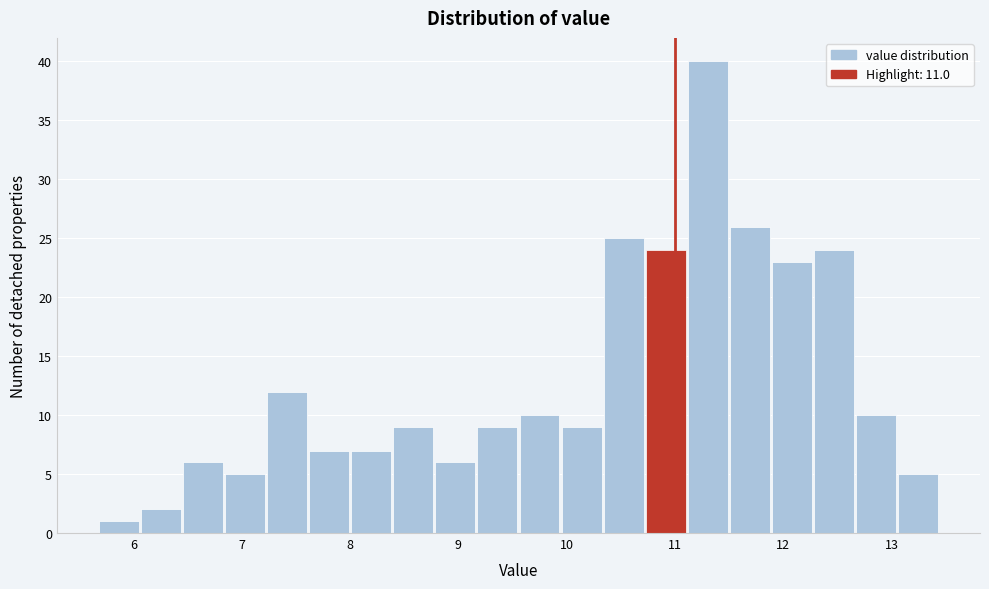

Around what value on the x-axis is the tallest bar? Give the approximate position of its centre, as read against the axis.

11.3